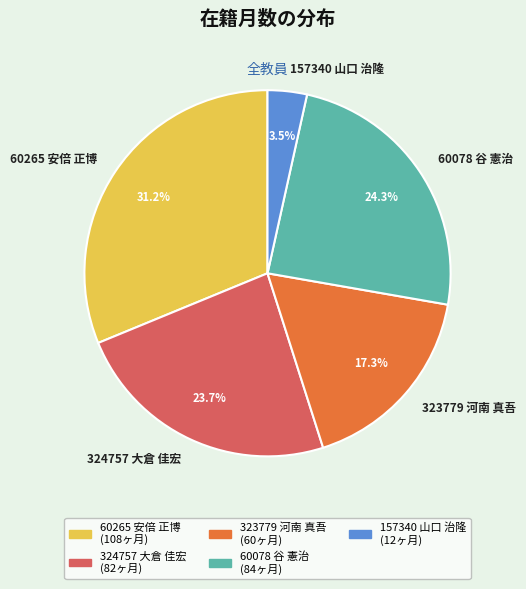

Is there any slice that represents more than half of the pie?

No